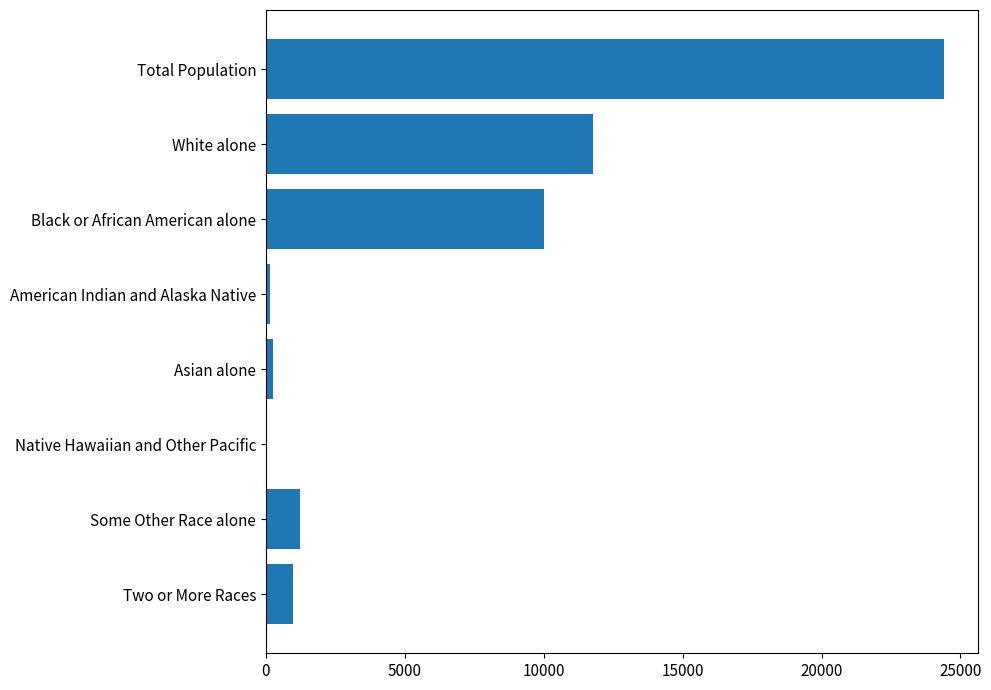

Which category has the highest value across all series?

Total Population